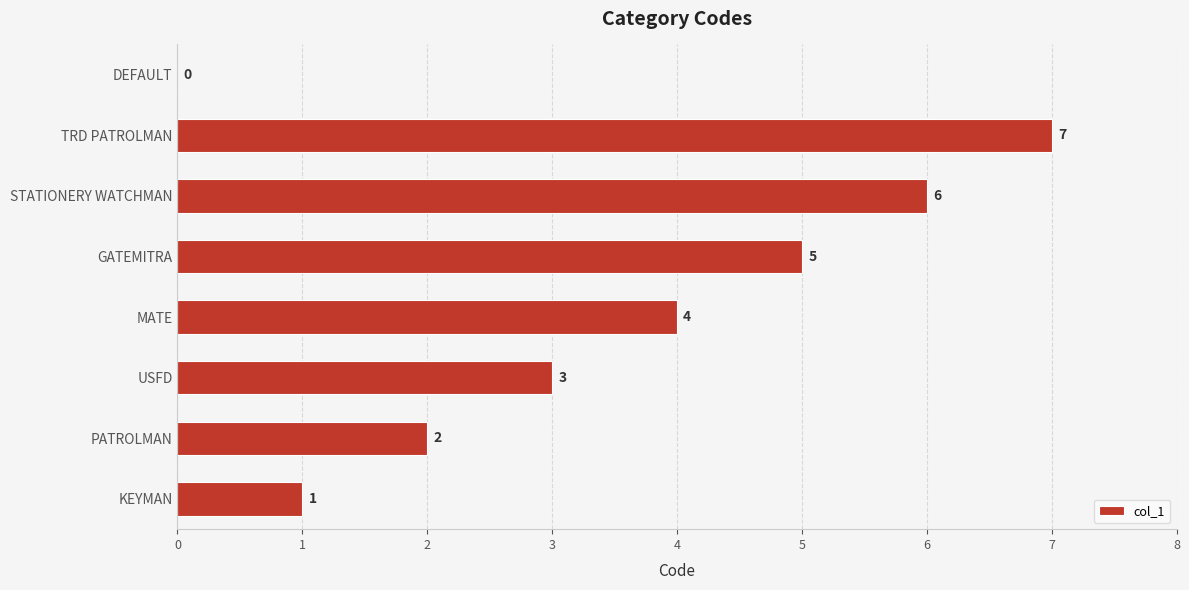

Reading bottom to top, extract all data points from this chart.

KEYMAN=1	PATROLMAN=2	USFD=3	MATE=4	GATEMITRA=5	STATIONERY WATCHMAN=6	TRD PATROLMAN=7	DEFAULT=0